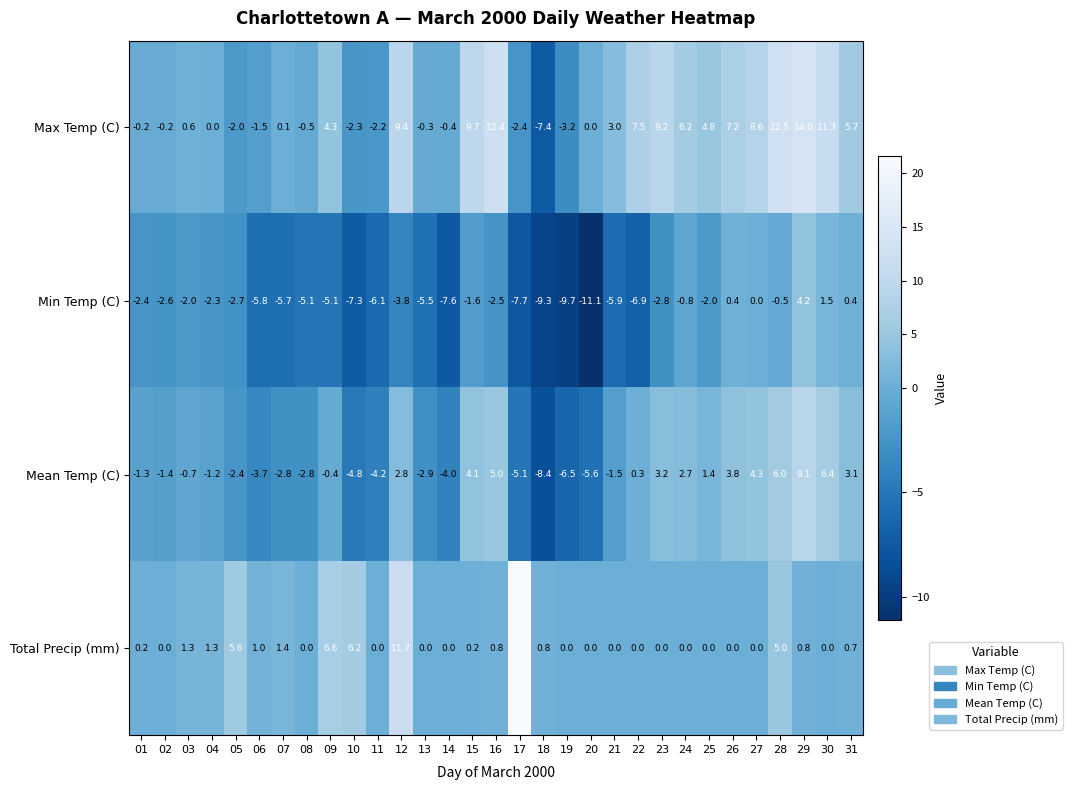

Is it true that Min Temp (C) equals -1.7 at 02?

False